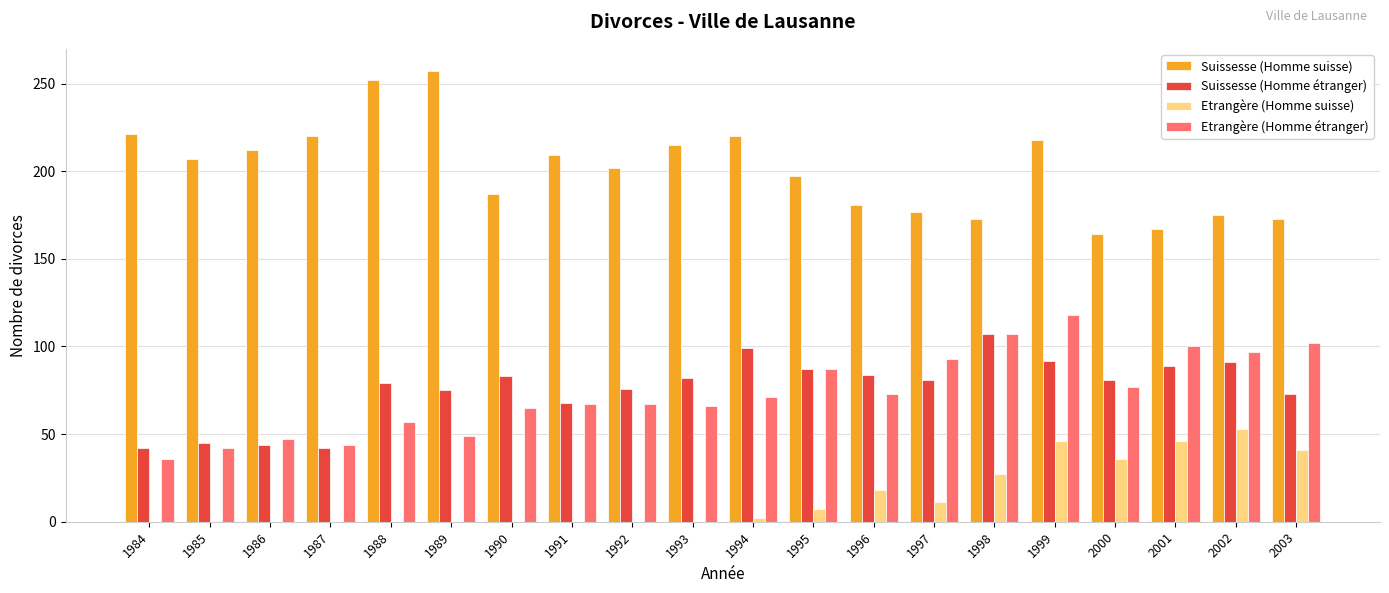

Is it true that Etrangère (Homme suisse) equals 0 at 1992?

True